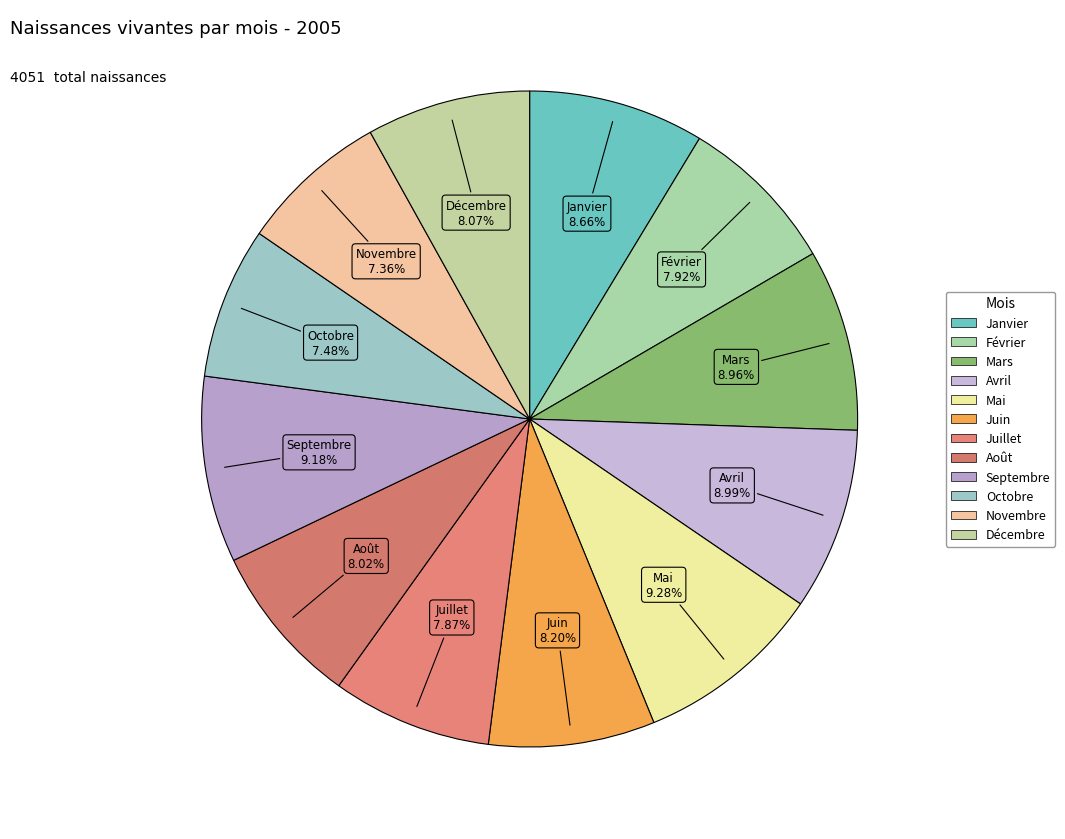

Count the number of slices in the pie.

12